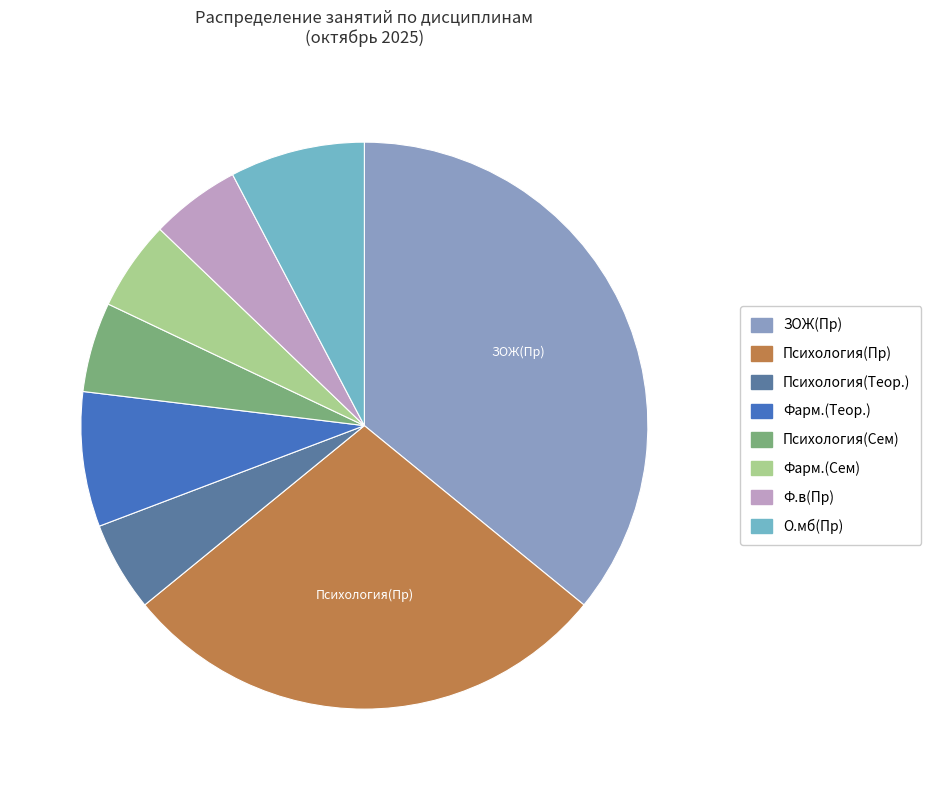

What percentage is NOT represented by О.мб(Пр)?

92.3%